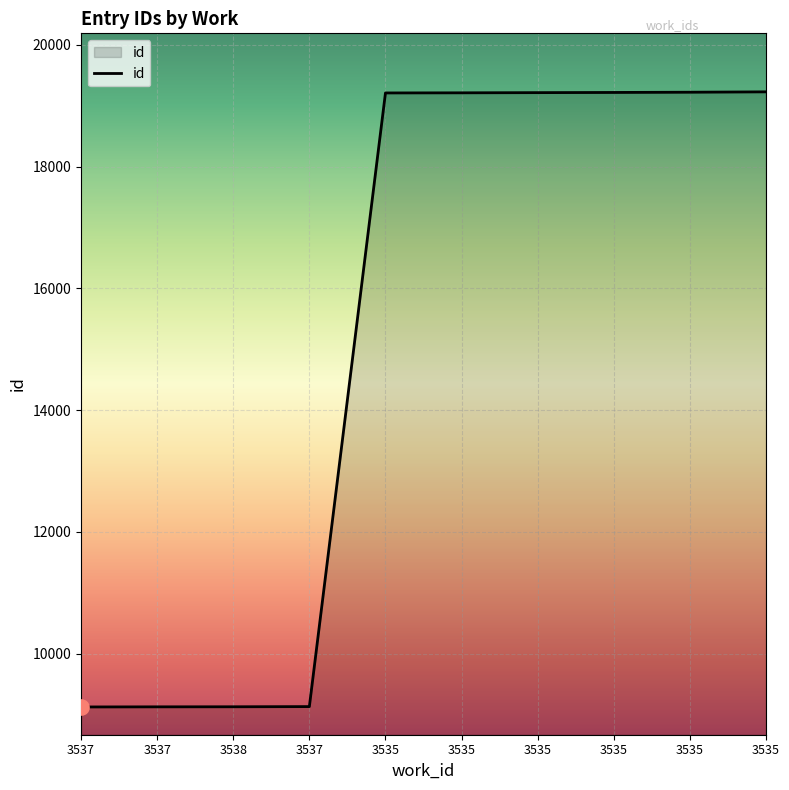

What is the ratio of the value at 3535 to the value at 3535?

1.0